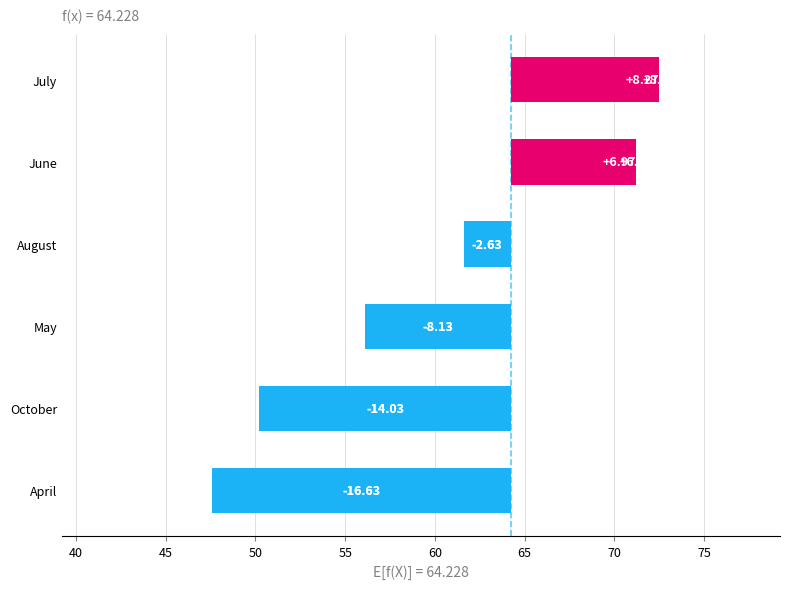

How many positive values are there?

2